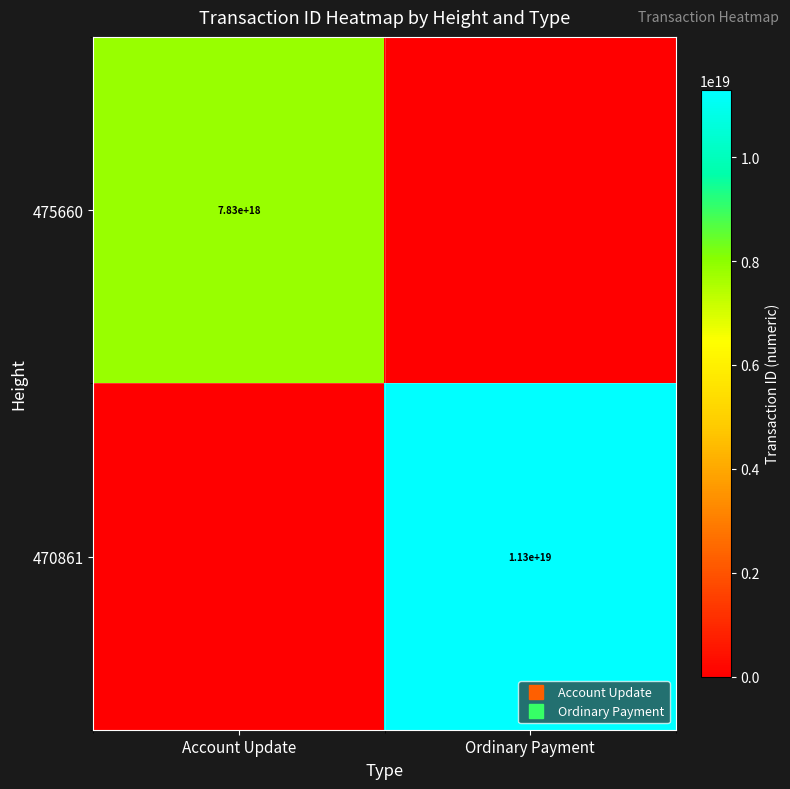

Which series has the widest spread of values?

470861